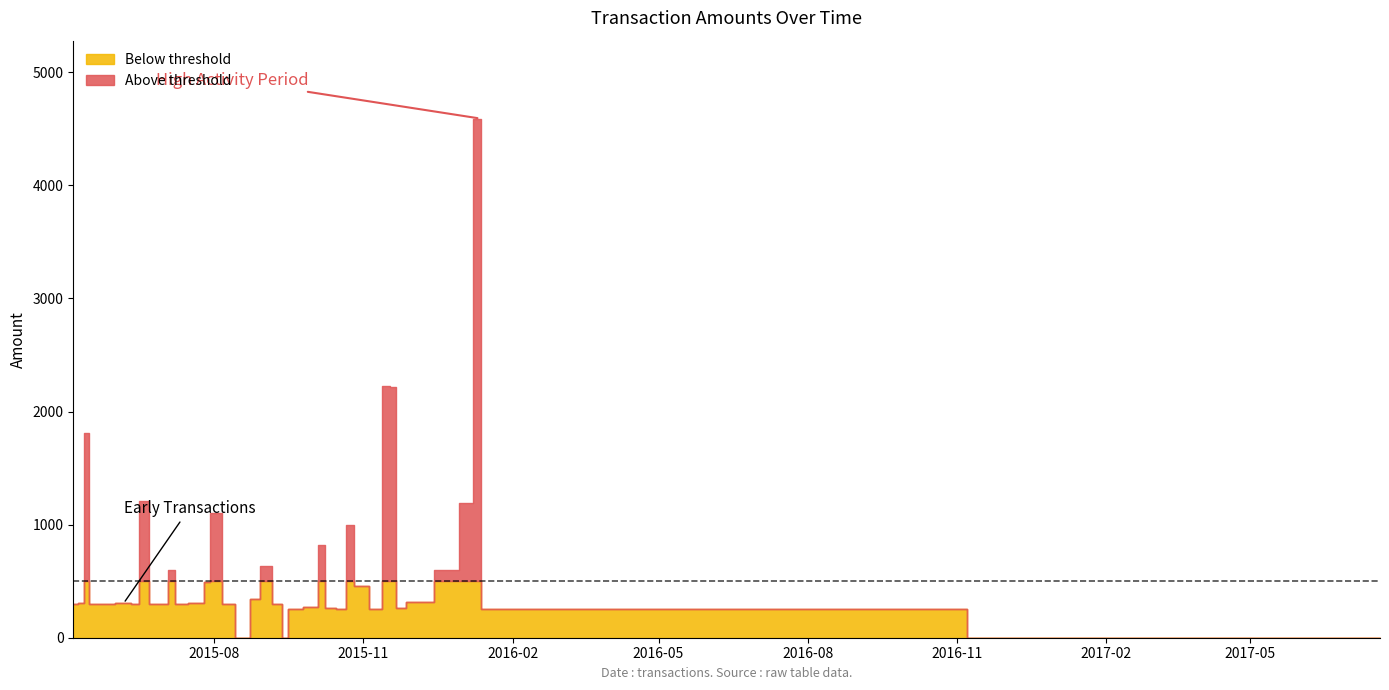

What is the greatest value displayed?

4591.0